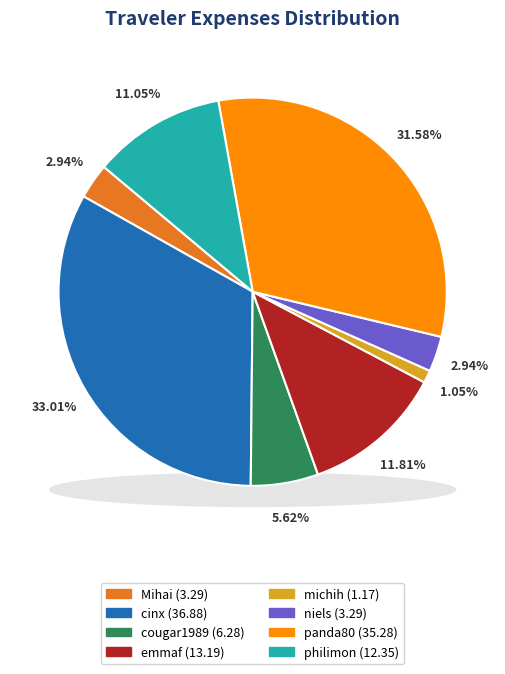

Does any single category account for the majority?

No